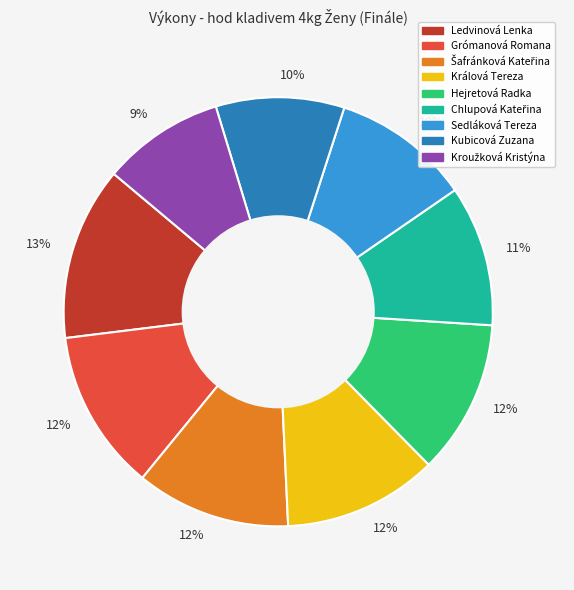

Is there any slice that represents more than half of the pie?

No